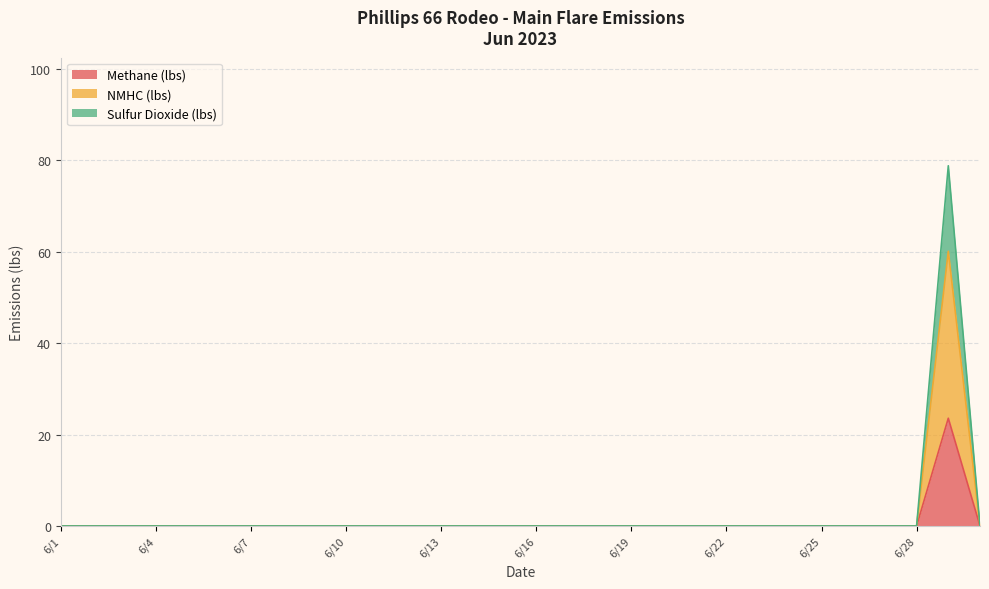

True or false: NMHC (lbs) and Sulfur Dioxide (lbs) intersect in this chart.

False